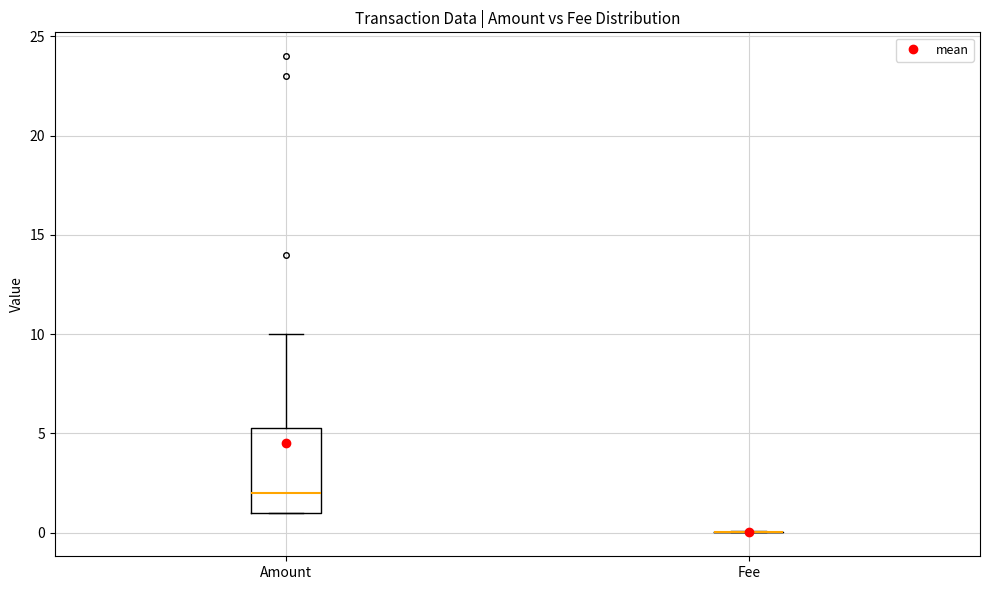

Comparing the boxes themselves (not the whiskers), which one is the tallest?

Amount